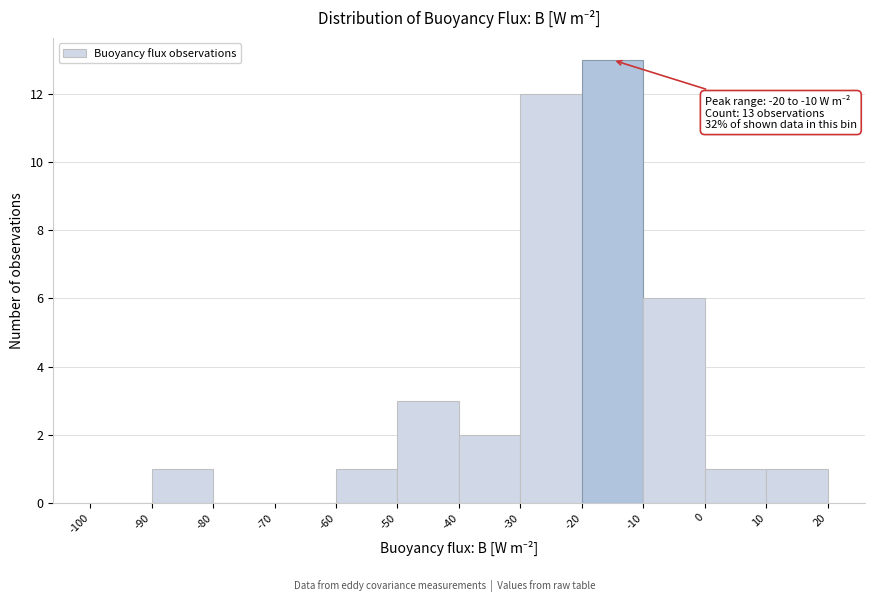

Over which range of the x-axis is the bar tallest?

-20 to -10